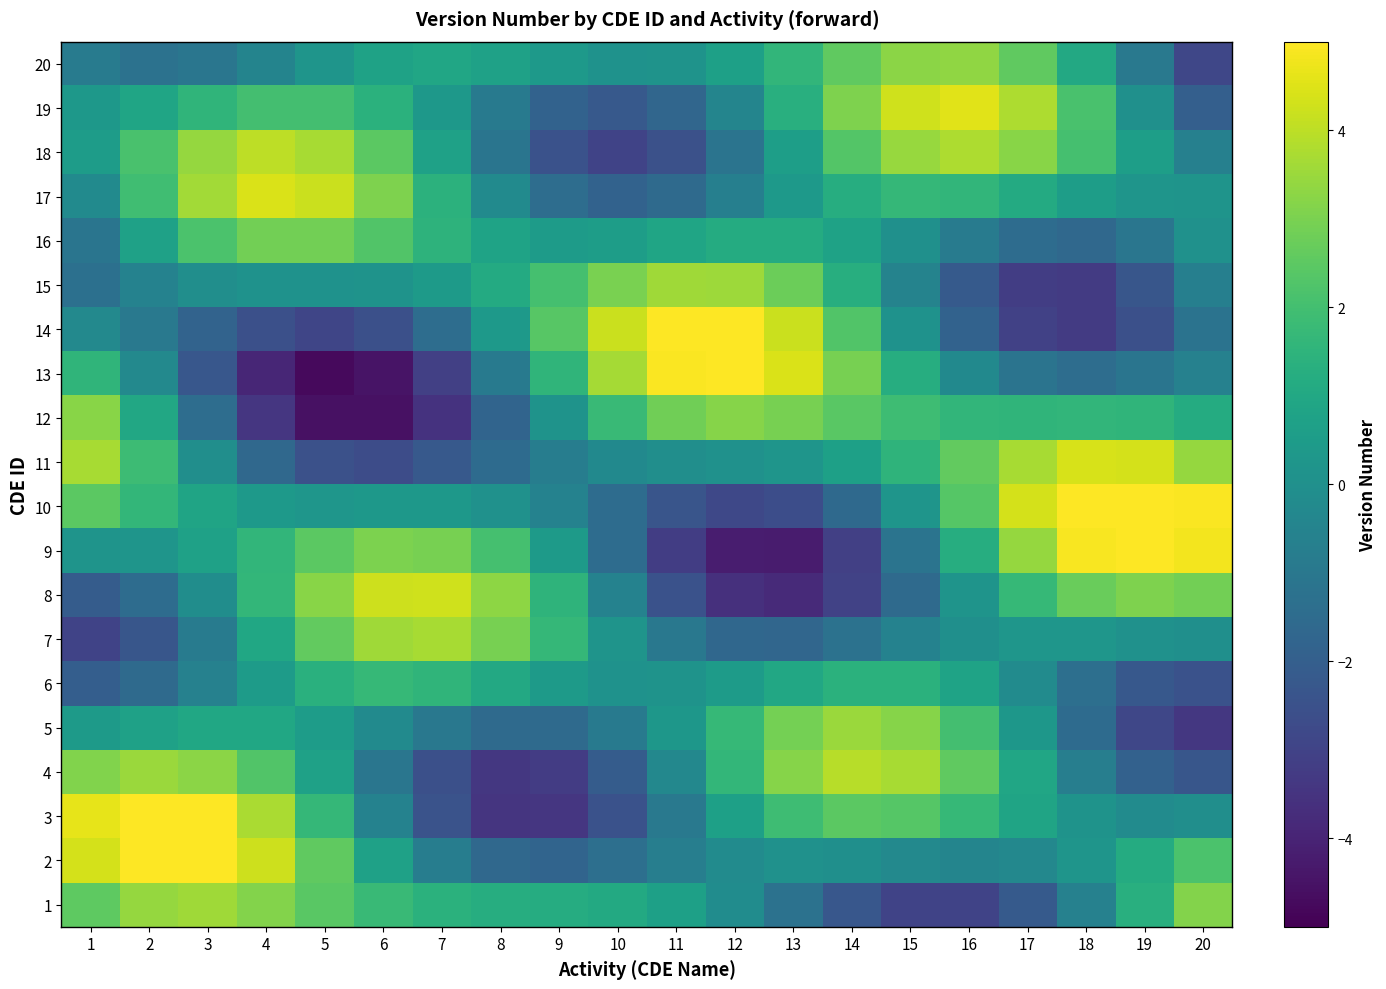

Reading right to left, transcribe all the data shown in this chart.

1: 20=3.2	19=1.3	18=-0.6	17=-2.2	16=-3.0	15=-3.0	14=-2.3	13=-1.2	12=-0.1	11=0.7	10=1.1	9=1.2	8=1.2	7=1.4	6=1.8	5=2.5	4=3.2	3=3.6	2=3.4	1=2.5
2: 20=2.2	19=1.1	18=0.2	17=-0.3	16=-0.5	15=-0.3	14=-0.0	13=0.1	12=-0.2	11=-0.7	10=-1.4	9=-1.8	8=-1.6	7=-0.8	6=0.7	5=2.5	4=4.2	3=5.3	2=5.4	1=4.3
3: 20=-0.0	19=-0.2	18=0.1	17=0.8	16=1.7	15=2.4	14=2.5	13=1.9	12=0.7	11=-1.0	10=-2.5	9=-3.4	8=-3.4	7=-2.4	6=-0.6	5=1.7	4=3.7	3=5.1	2=5.4	1=4.6
4: 20=-2.3	19=-1.9	18=-0.7	17=0.9	16=2.6	15=3.7	14=3.9	13=3.2	12=1.6	11=-0.3	10=-2.1	9=-3.2	8=-3.4	7=-2.6	6=-1.1	5=0.7	4=2.3	3=3.3	2=3.5	1=3.1
5: 20=-3.4	19=-2.9	18=-1.5	17=0.3	16=2.0	15=3.2	14=3.5	13=2.9	12=1.7	11=0.3	10=-0.9	9=-1.5	8=-1.5	7=-1.0	6=-0.2	5=0.5	4=0.9	3=1.0	2=0.7	1=0.5
6: 20=-2.5	19=-2.2	18=-1.3	17=-0.2	16=0.8	15=1.4	14=1.4	13=1.0	12=0.5	11=0.1	10=0.1	9=0.5	8=1.0	7=1.5	6=1.7	5=1.3	4=0.5	3=-0.6	2=-1.6	1=-2.0
7: 20=-0.0	19=0.1	18=0.2	17=0.3	16=-0.0	15=-0.6	14=-1.2	13=-1.7	12=-1.7	11=-1.0	10=0.2	9=1.6	8=3.0	7=3.7	6=3.6	5=2.6	4=1.0	3=-0.9	2=-2.3	1=-3.0
8: 20=2.9	19=3.1	18=2.7	17=1.7	16=0.2	15=-1.6	14=-3.0	13=-3.8	12=-3.6	11=-2.5	10=-0.6	9=1.5	8=3.3	7=4.3	6=4.2	5=3.2	4=1.6	3=-0.1	2=-1.5	1=-2.1
9: 20=4.8	19=5.4	18=4.9	17=3.4	16=1.2	15=-1.1	14=-3.1	13=-4.2	12=-4.2	11=-3.2	10=-1.4	9=0.5	8=2.0	7=2.9	6=3.0	5=2.5	4=1.6	3=0.7	2=0.2	1=0.2
10: 20=5.0	19=5.9	18=5.6	17=4.3	16=2.4	15=0.2	14=-1.6	13=-2.6	12=-2.8	11=-2.4	10=-1.5	9=-0.6	8=0.1	7=0.3	6=0.3	5=0.3	4=0.4	3=0.8	2=1.6	1=2.5
11: 20=3.4	19=4.3	18=4.4	17=3.7	16=2.6	15=1.5	14=0.7	13=0.2	12=0.0	11=-0.0	10=-0.3	9=-0.8	8=-1.5	7=-2.2	6=-2.7	5=-2.5	4=-1.6	3=-0.1	2=1.9	1=3.7
12: 20=1.2	19=1.6	18=1.6	17=1.5	16=1.6	15=1.9	14=2.4	13=3.0	12=3.2	11=2.9	10=1.8	9=0.1	8=-1.8	7=-3.5	6=-4.6	5=-4.5	4=-3.4	3=-1.4	2=1.0	1=3.2
13: 20=-0.6	19=-1.1	18=-1.4	17=-1.2	16=-0.2	15=1.2	14=3.0	13=4.4	12=5.2	11=5.0	10=3.6	9=1.5	8=-0.9	7=-3.1	6=-4.5	5=-4.7	4=-3.9	3=-2.3	2=-0.3	1=1.5
14: 20=-1.2	19=-2.5	18=-3.3	17=-3.1	16=-1.8	15=0.1	14=2.3	13=4.2	12=5.3	11=5.2	10=4.2	9=2.4	8=0.4	7=-1.4	6=-2.6	5=-2.9	4=-2.6	3=-1.8	2=-1.0	1=-0.3
15: 20=-0.7	19=-2.3	18=-3.2	17=-3.2	16=-2.2	15=-0.5	14=1.3	13=2.7	12=3.5	11=3.6	10=3.0	9=2.0	8=1.1	7=0.4	6=0.1	5=0.1	4=0.1	3=-0.1	2=-0.5	1=-1.3
16: 20=0.1	19=-1.1	18=-1.6	17=-1.5	16=-0.8	15=0.0	14=0.8	13=1.2	12=1.1	11=0.9	10=0.6	9=0.5	8=0.8	7=1.5	6=2.3	5=2.9	4=2.9	3=2.2	2=0.7	1=-1.1
17: 20=0.2	19=0.2	18=0.6	17=1.1	16=1.6	15=1.7	14=1.2	13=0.4	12=-0.7	11=-1.6	10=-1.9	9=-1.4	8=-0.2	7=1.4	6=3.1	5=4.2	4=4.4	3=3.6	2=1.9	1=-0.2
18: 20=-0.6	19=0.6	18=2.0	17=3.2	16=3.8	15=3.5	14=2.3	13=0.6	12=-1.2	11=-2.5	10=-3.0	9=-2.5	8=-1.1	7=0.7	6=2.5	5=3.7	4=4.0	3=3.4	2=2.1	1=0.5
19: 20=-2.0	19=0.0	18=2.1	17=3.8	16=4.5	15=4.3	14=3.1	13=1.3	12=-0.4	11=-1.7	10=-2.2	9=-1.9	8=-0.9	7=0.3	6=1.4	5=2.0	4=2.0	3=1.5	2=0.9	1=0.3
20: 20=-2.9	19=-1.0	18=1.0	17=2.6	16=3.3	15=3.3	14=2.6	13=1.6	12=0.7	11=0.1	10=0.1	9=0.4	8=0.7	7=0.9	6=0.8	5=0.2	4=-0.5	3=-1.1	2=-1.2	1=-0.8